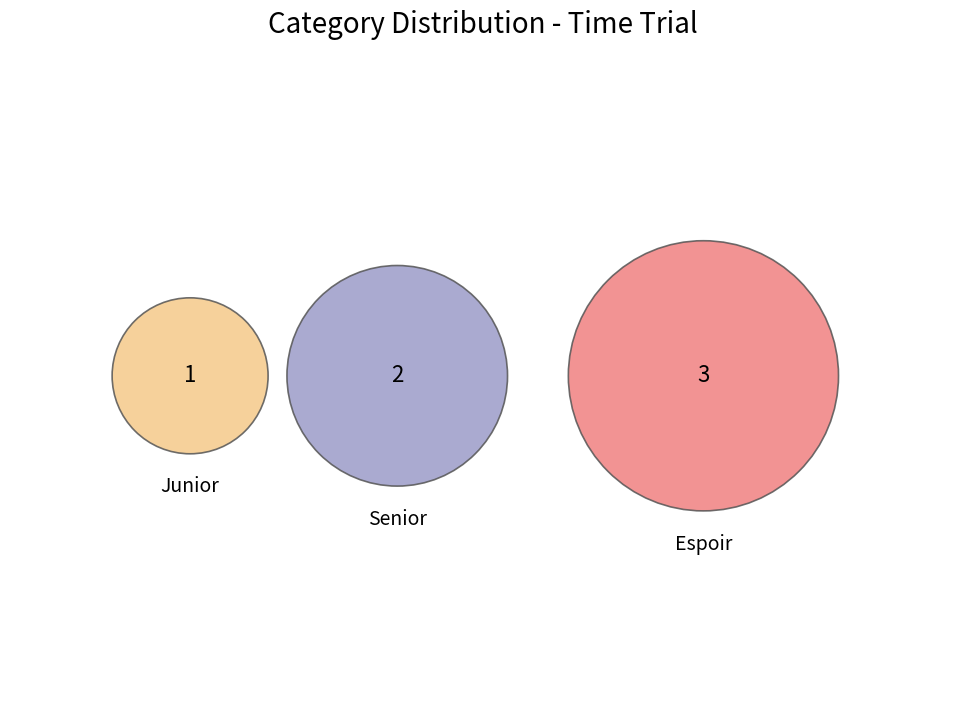

Is there any slice that represents more than half of the pie?

No